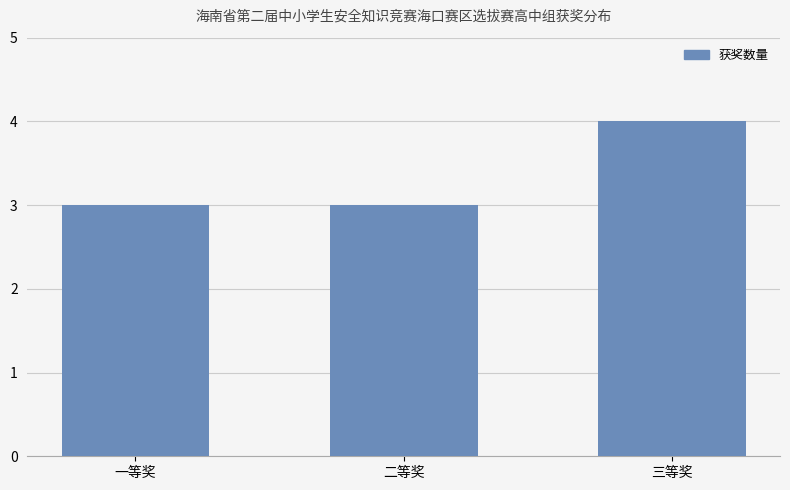

Does the chart contain any negative values?

No